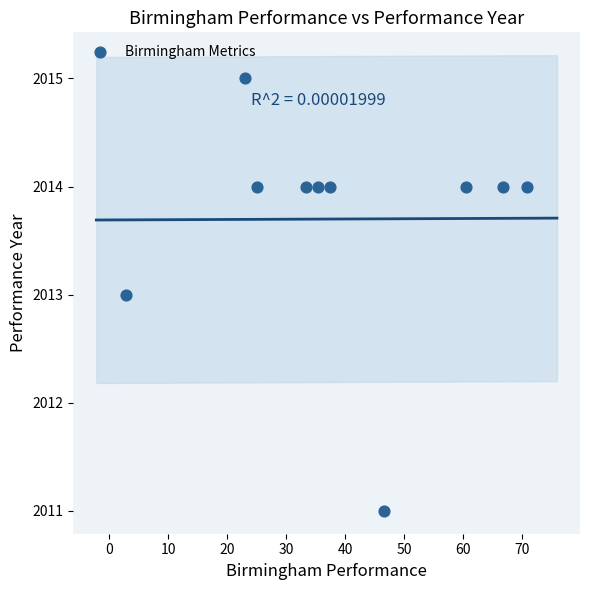

What is the range of Y values (max minus min)?

4